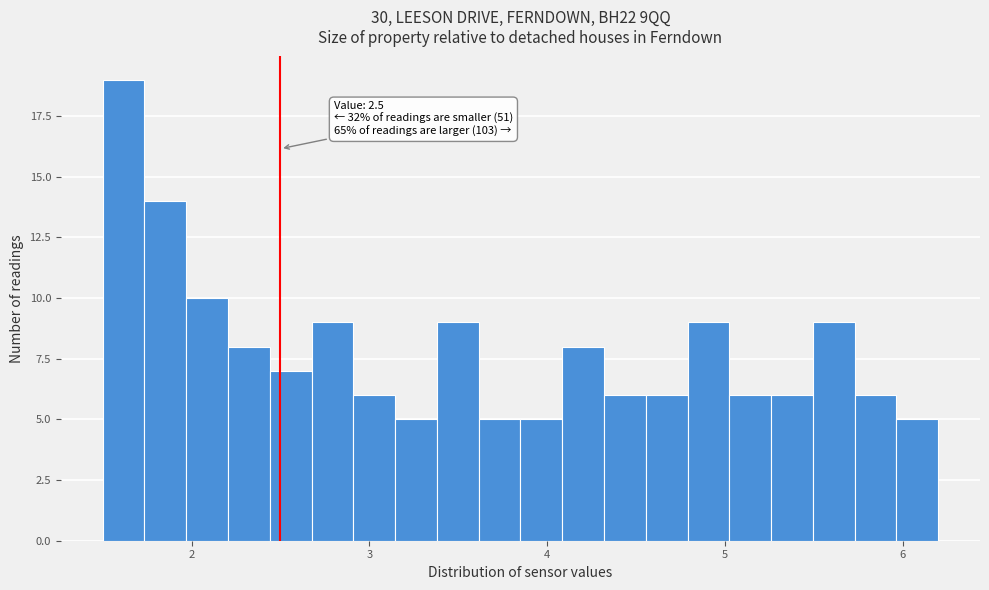

Around what value on the x-axis is the tallest bar? Give the approximate position of its centre, as read against the axis.

1.6